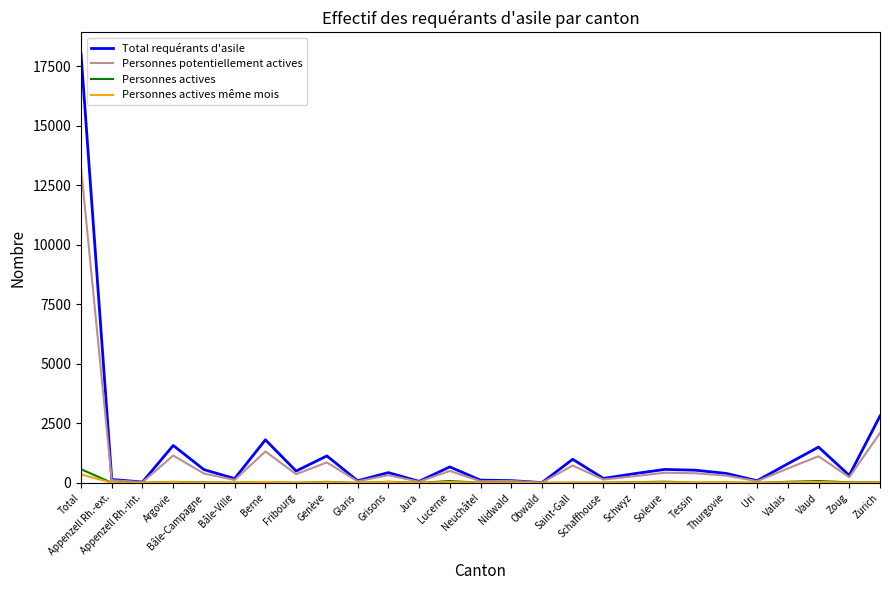

At how many categories does at least one series exceed 12099?

1